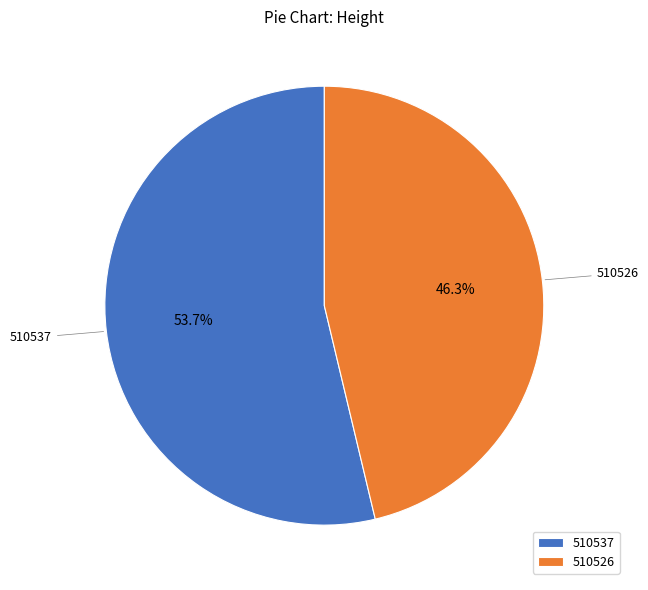

What is the smallest slice in the pie chart?

510526